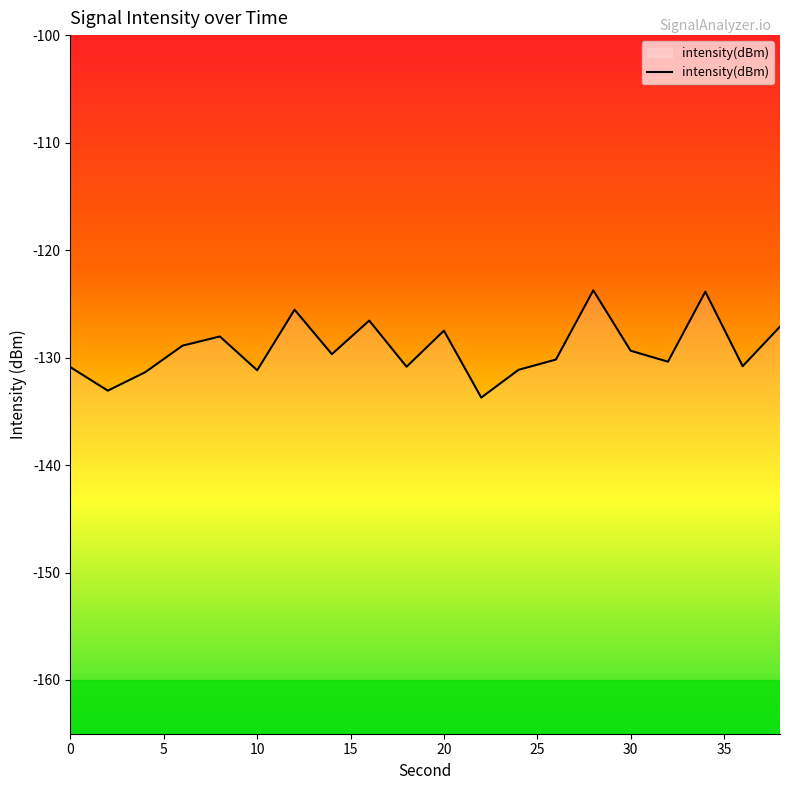

What is the change in value from 28 to 38?

-3.4